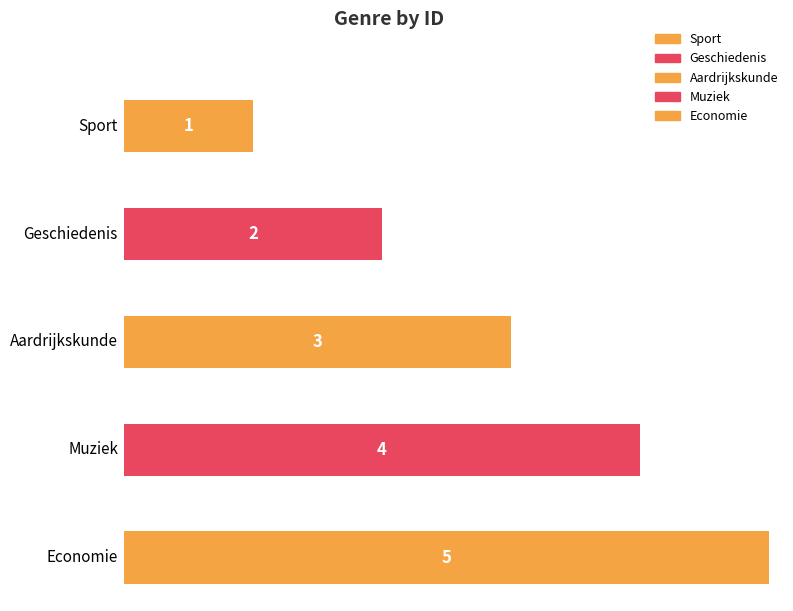

True or false: the data shows 1 at Economie.

False